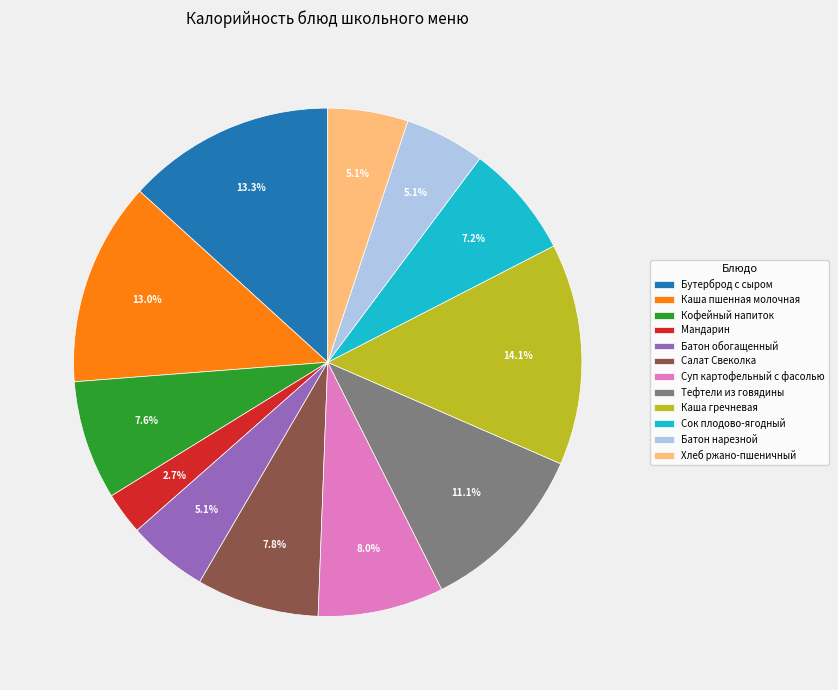

Which slice is the smallest?

Мандарин